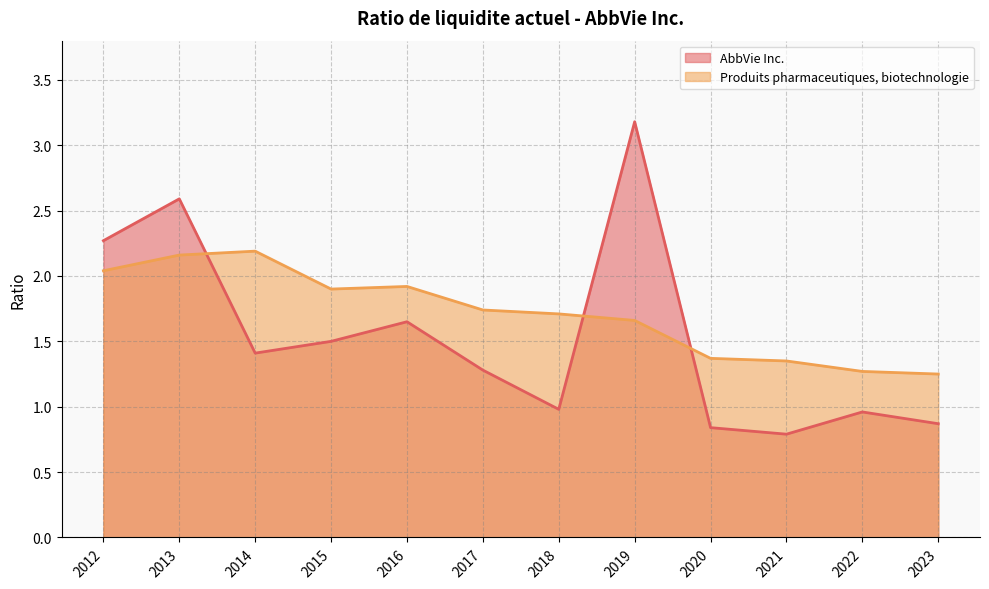

At 2016, list the series in order from smallest to largest.

AbbVie Inc., Produits pharmaceutiques, biotechnologie